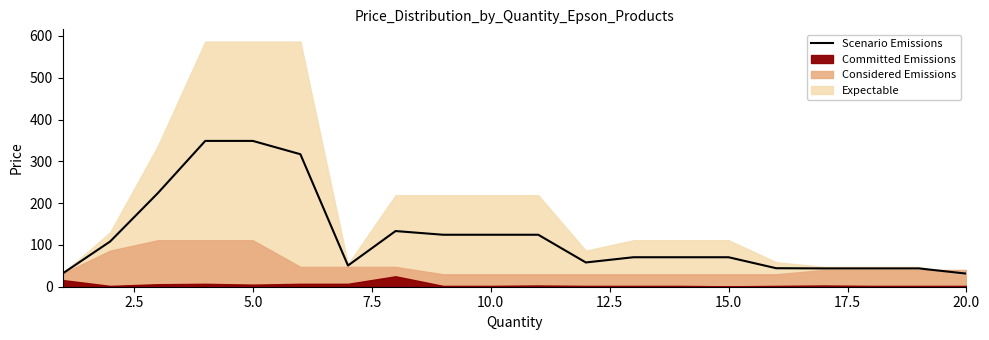

Does the chart have visible grid lines?

No